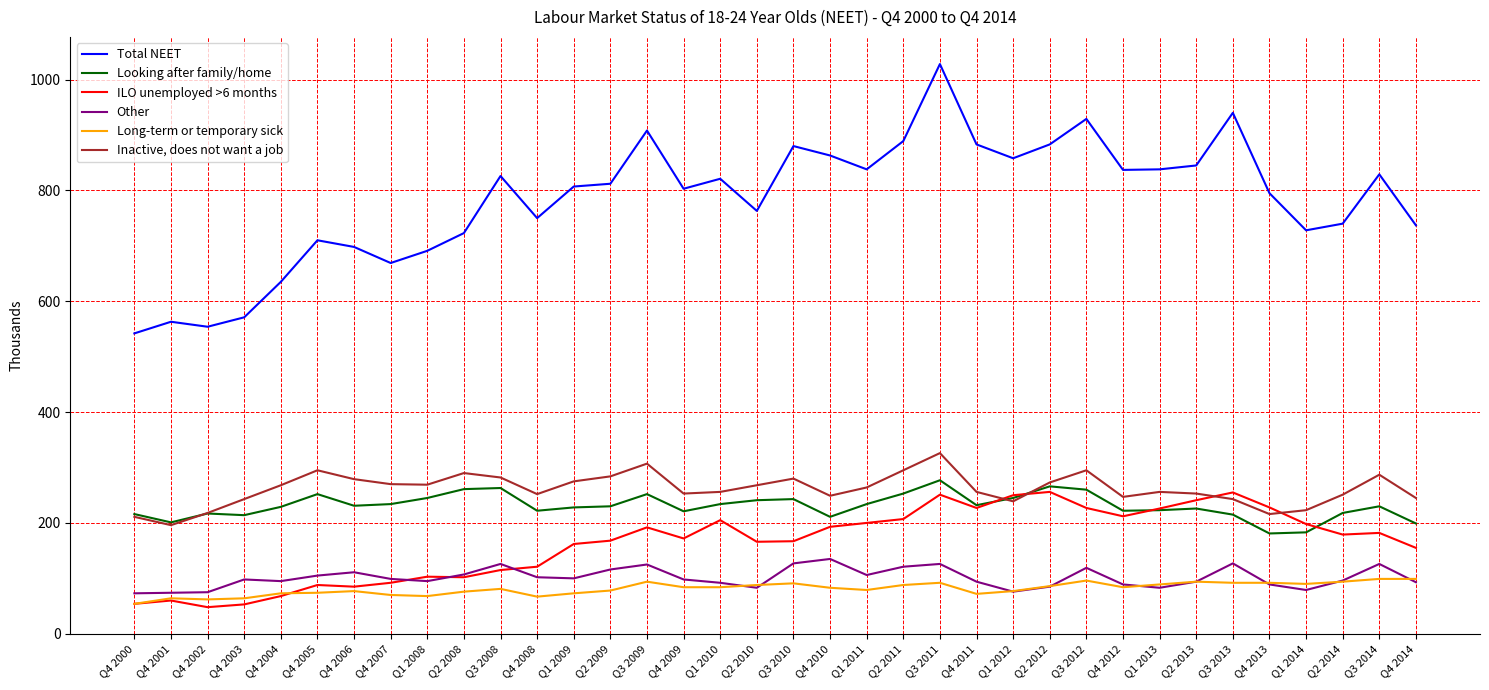

Which series has the largest total across all categories?

Total NEET